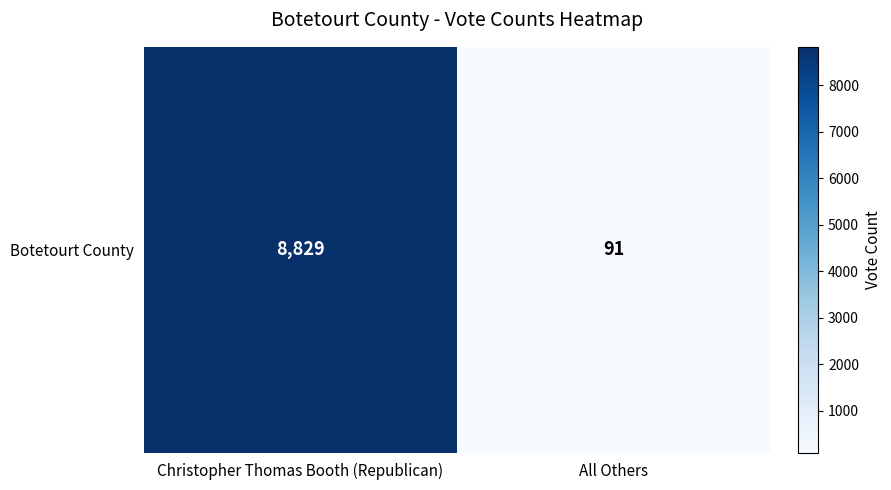

How many values are below 8829?

1